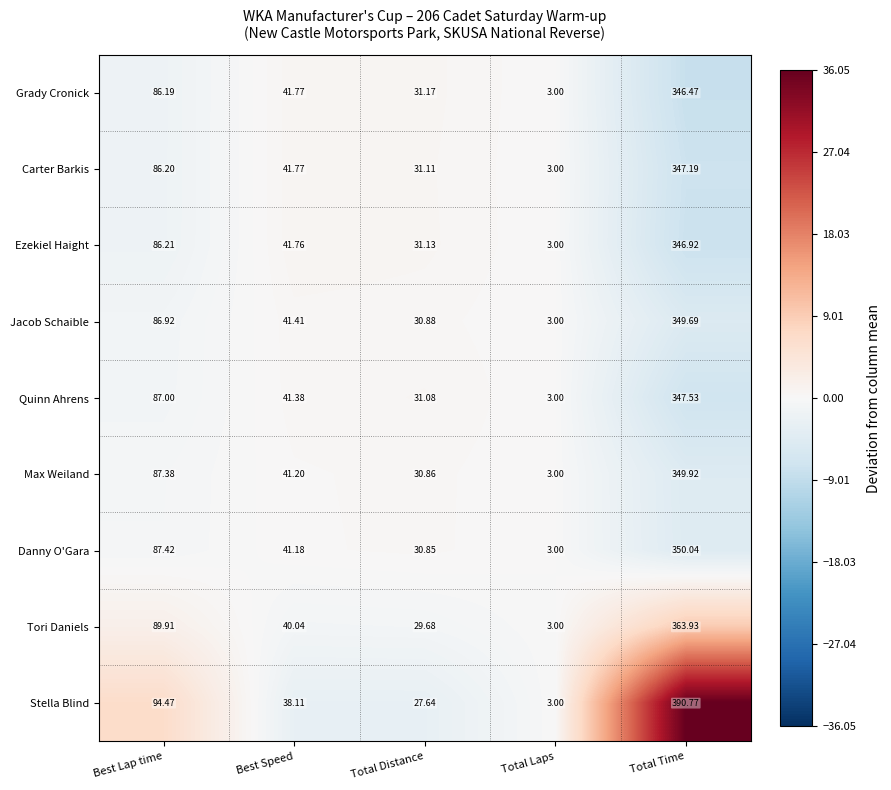

Which series has the largest total across all categories?

Stella Blind